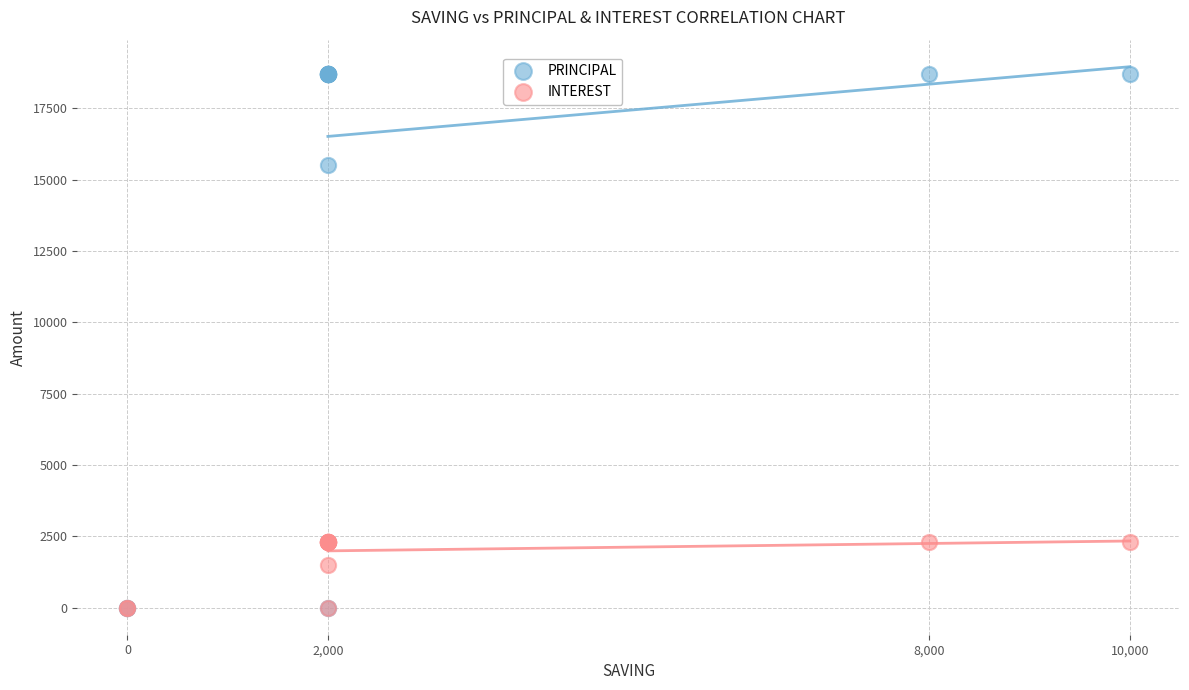

Across all series, what Y value is closest to 9350?

15500